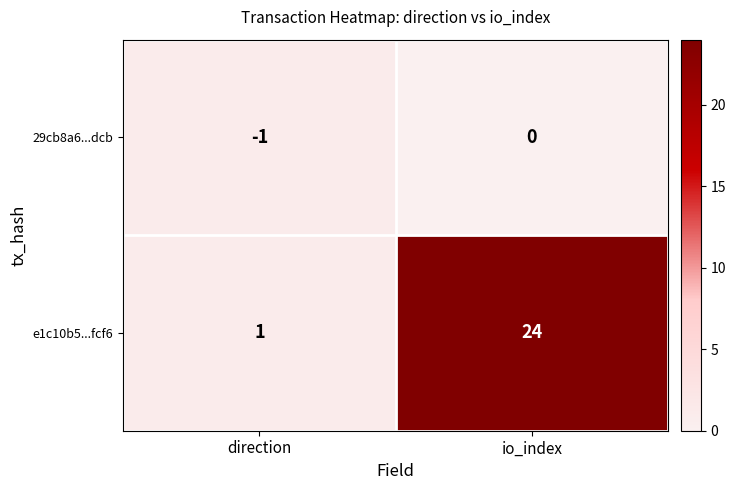

What is the greatest value displayed?

24